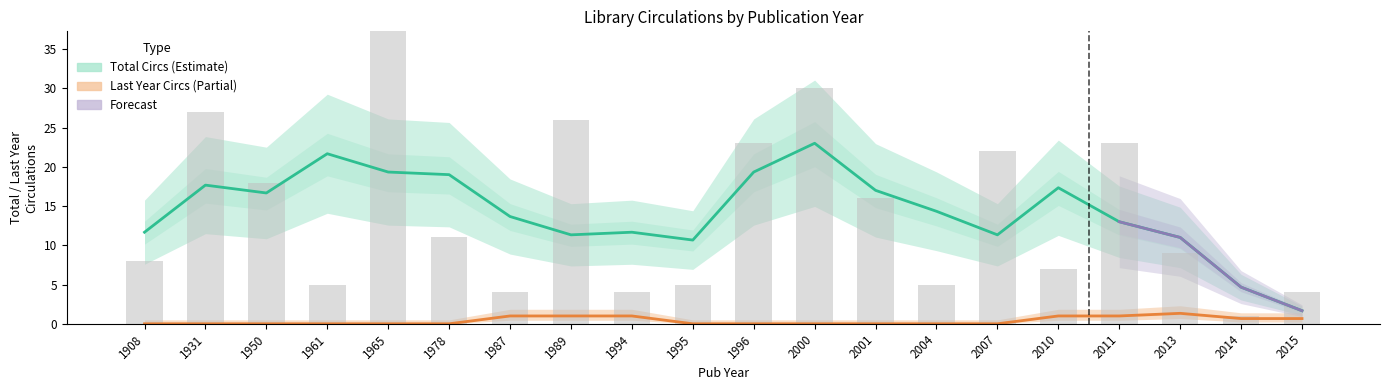

What is the value of the 5th bar from the left?

42